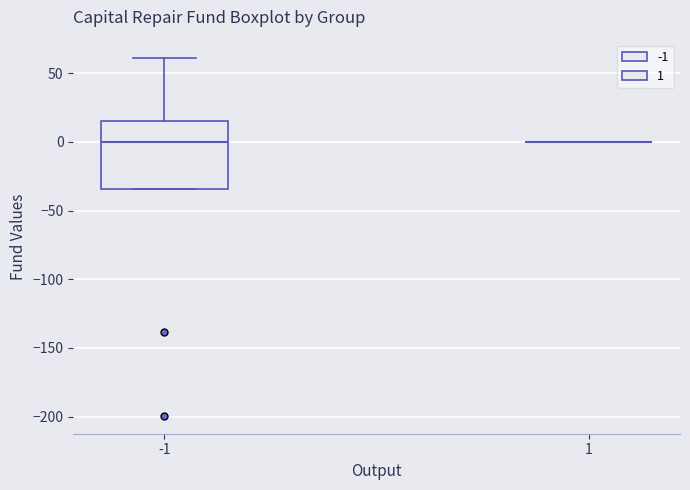

Reading left to right, transcribe this box plot: for each box, give where its median line is, the range the box spans, and where its two whiskers end, as read against the y-axis. The values are not printed on the chart, so give them approximately, as read against the axis.

-1: median 0, box -35 to 15, whiskers -35 to 60
1: box collapsed to a line at 0, whiskers 0 to 0